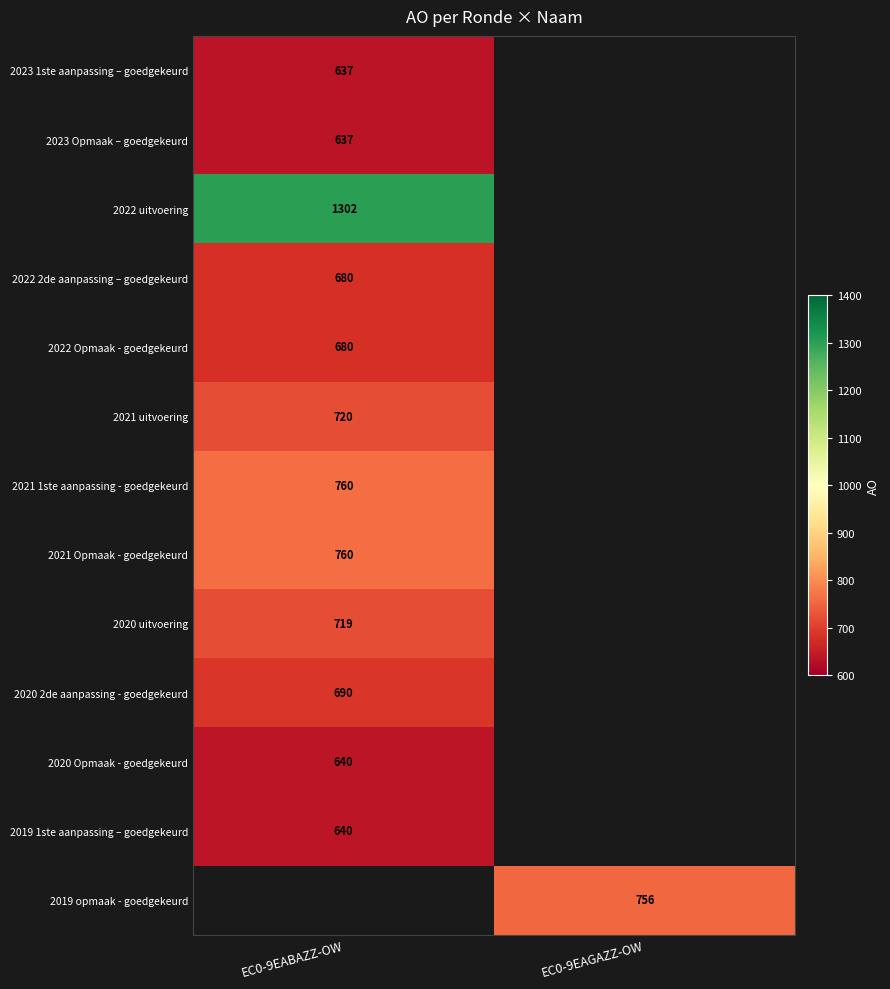

Rank the categories by 2019 opmaak - goedgekeurd value from lowest to highest.

EC0-9EABAZZ-OW, EC0-9EAGAZZ-OW